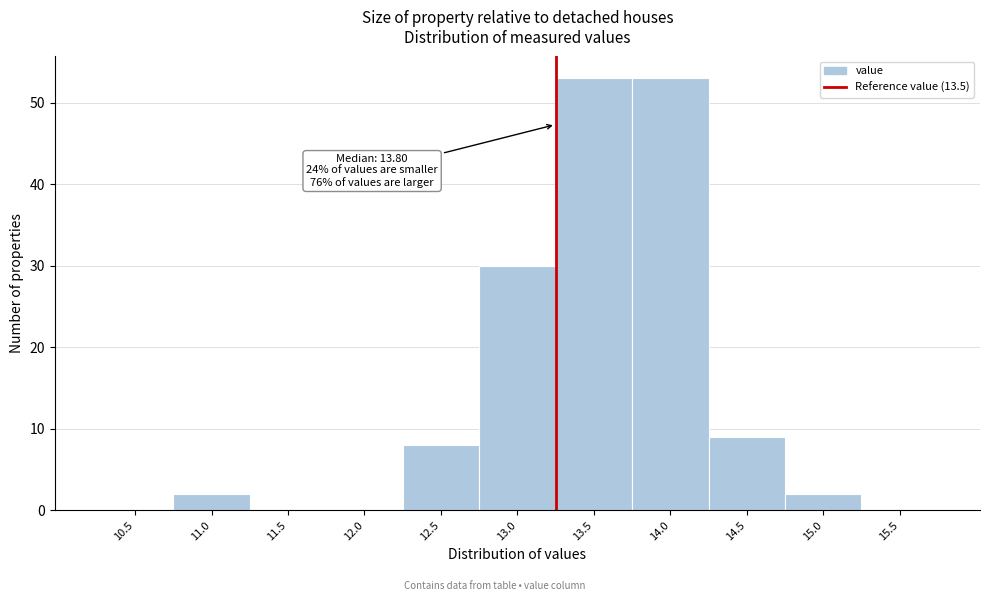

Reading left to right, list all the values displayed in this chart.

10.5=0	11.0=2	11.5=0	12.0=0	12.5=8	13.0=30	13.5=53	14.0=53	14.5=9	15.0=2	15.5=0